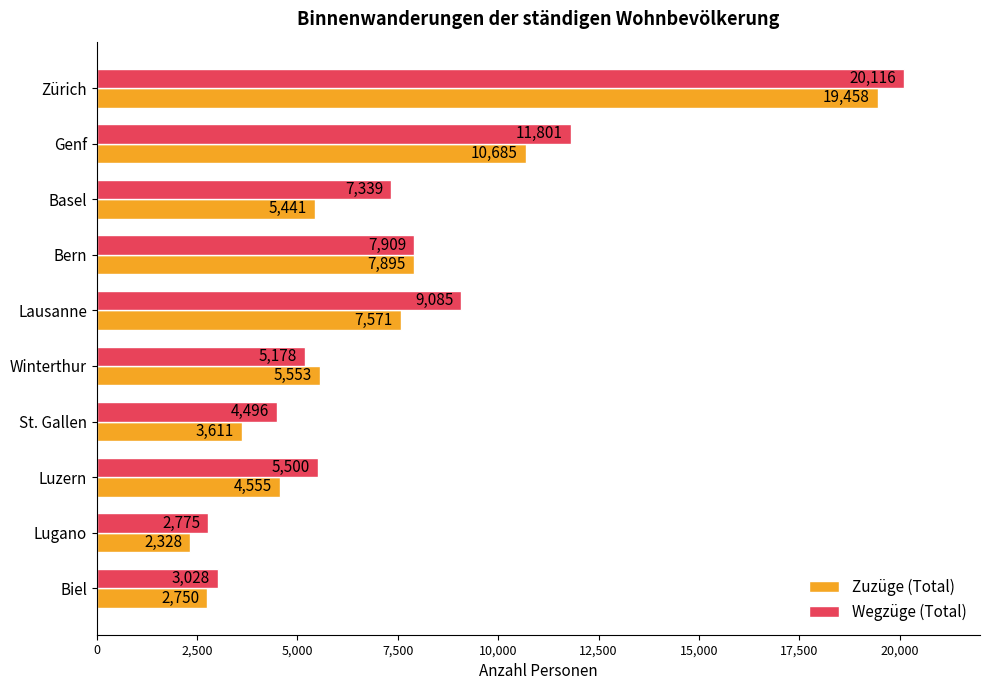

How many values in the Zuzüge (Total) series are below 5553?

5